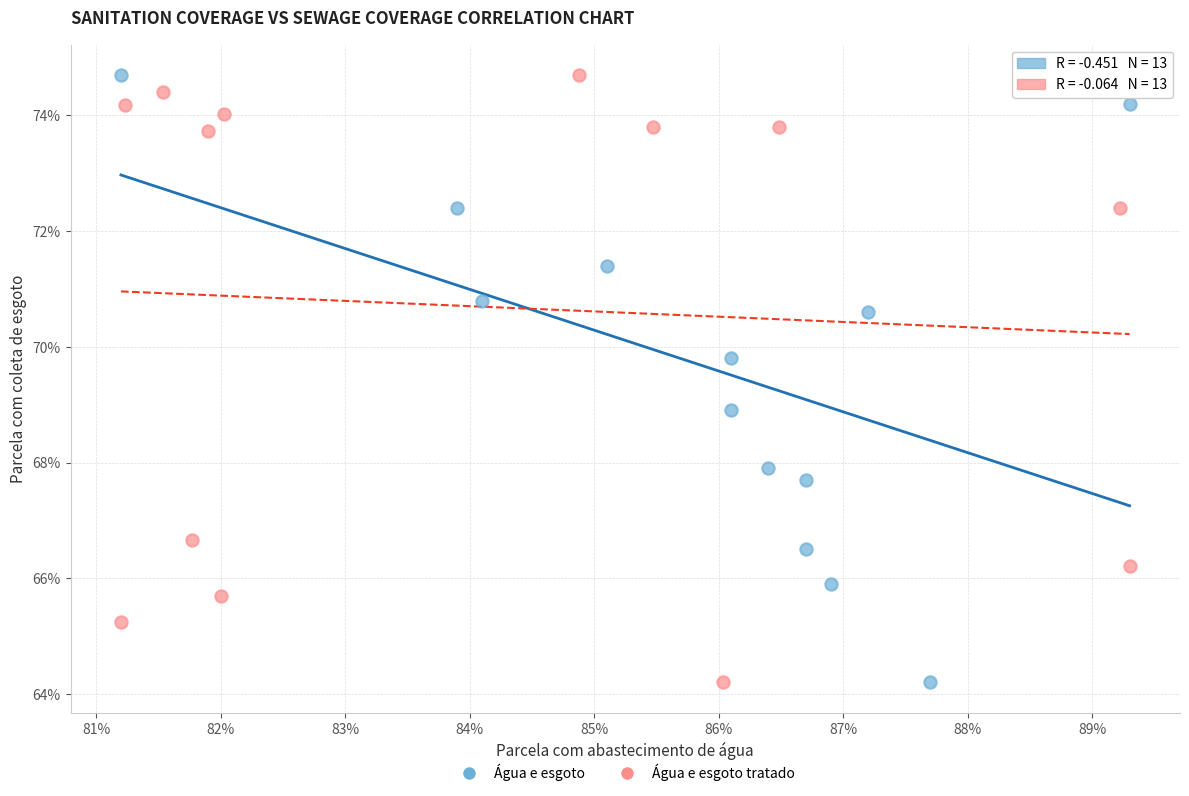

What are all the series names shown in the legend?

Água e esgoto, Água e esgoto tratado